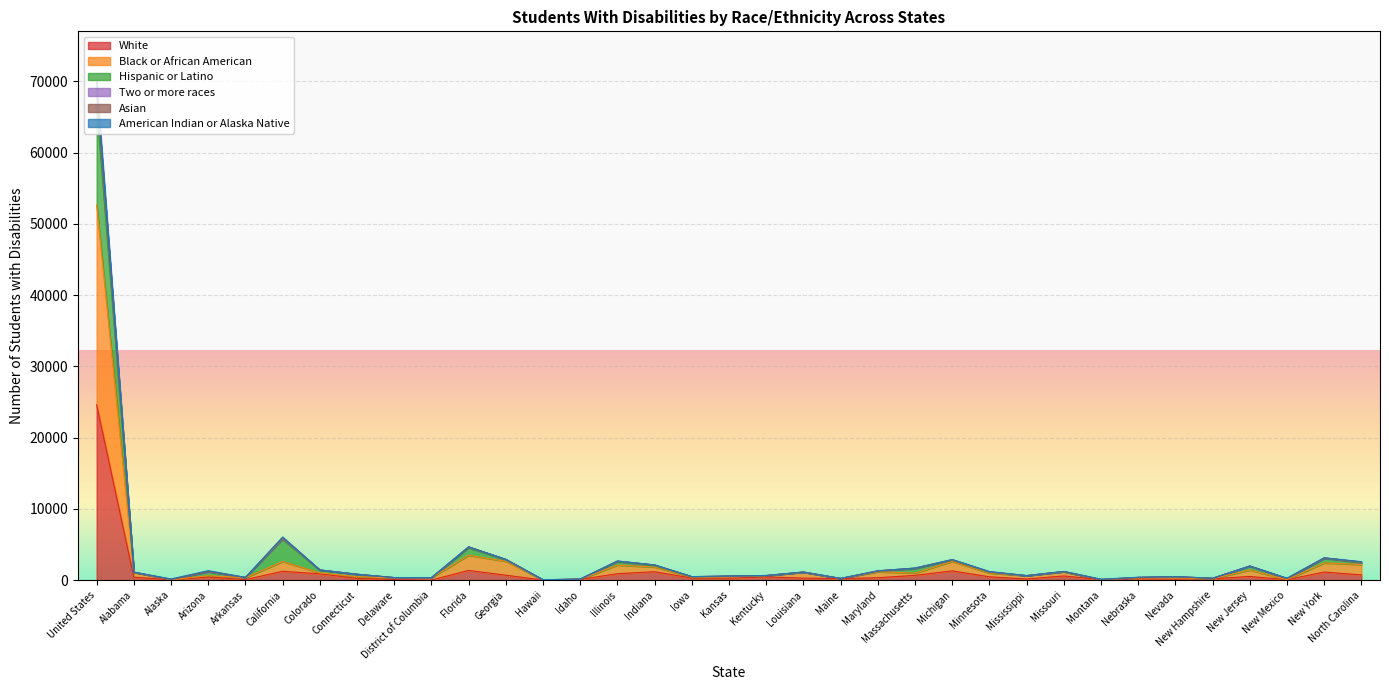

At which category is the sum across all series the highest?

United States